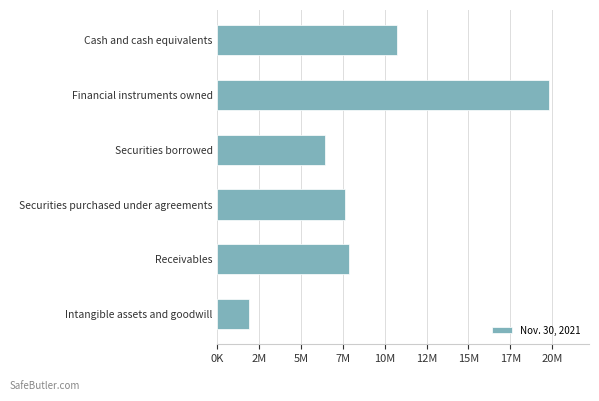

Are the bars horizontal?

Yes